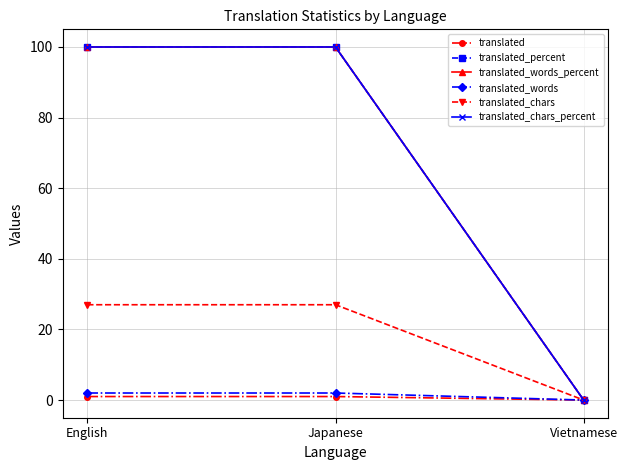

Is this an area chart (filled region under the line)?

No